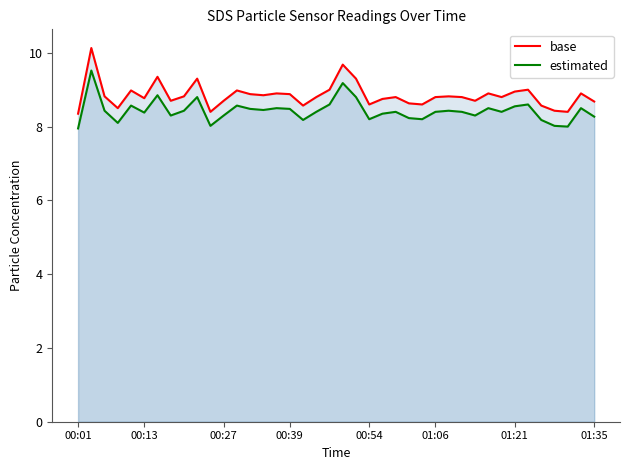

What is the spread (max minus min) of values at 19?

0.4